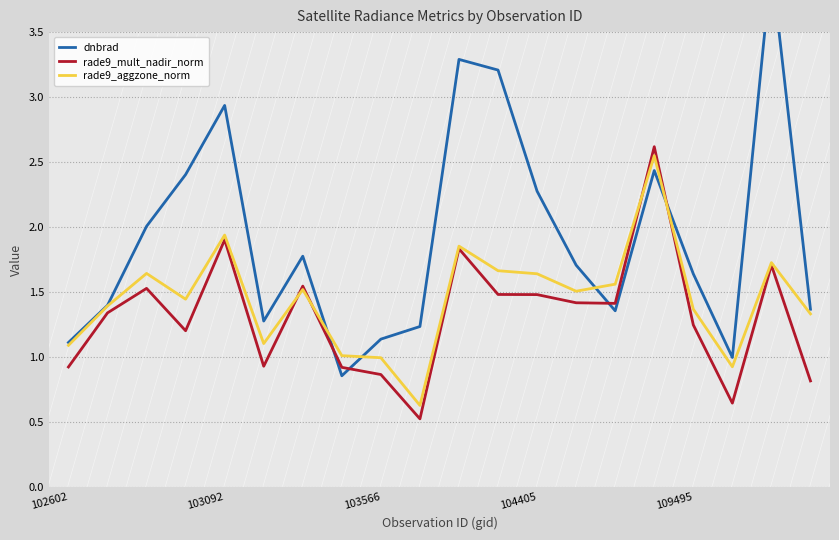

True or false: rade9_aggzone_norm and rade9_mult_nadir_norm intersect in this chart.

True